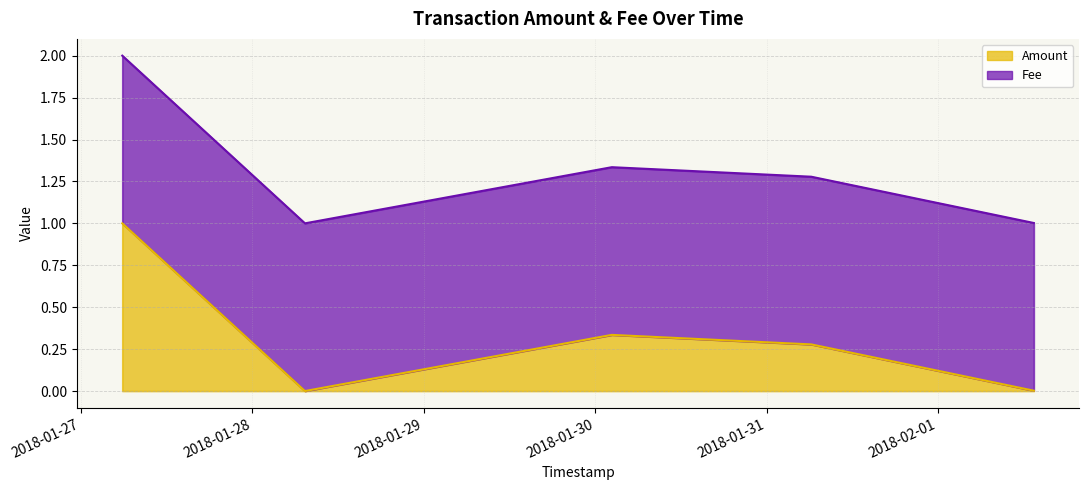

Which has a higher value, 2018-01-28 07:23:57 or 2018-01-31 06:15:57?

2018-01-31 06:15:57